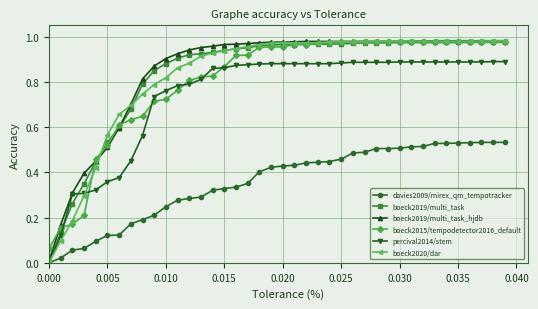

Which series has the widest spread of values?

boeck2020/dar